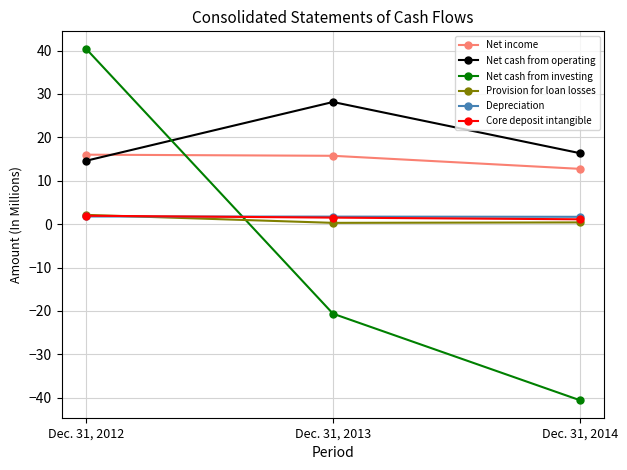

At how many categories does at least one series exceed 29?

1